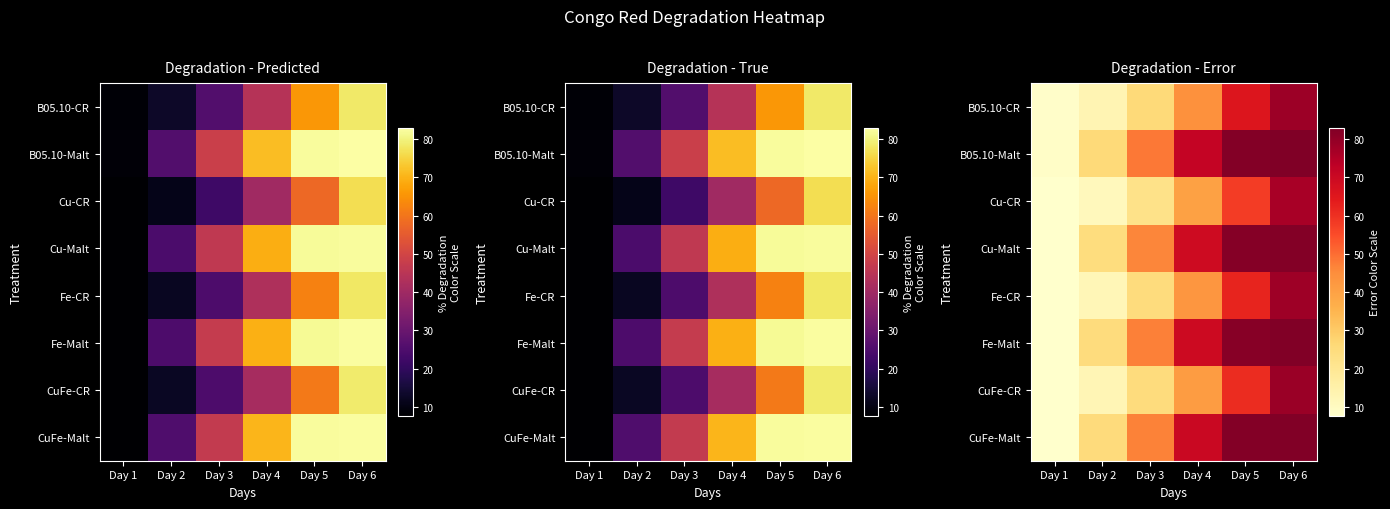

What value does the Fe-Malt series have at Day 3?

47.3